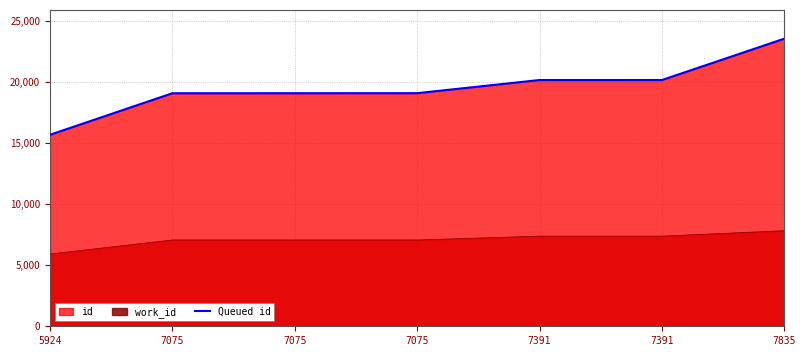

What is the value of the 3rd point from the left?

19105